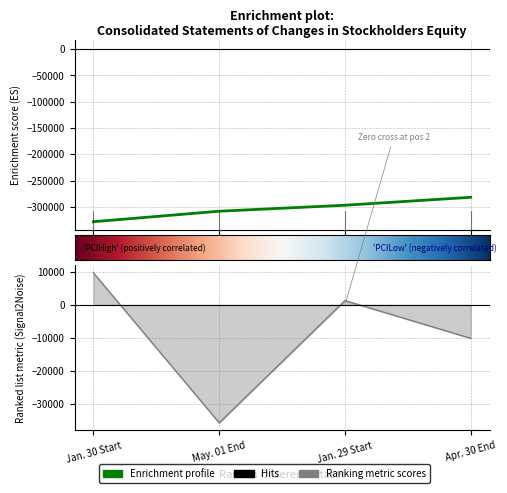

At which category does Total reach its first local valley?

May. 01 End